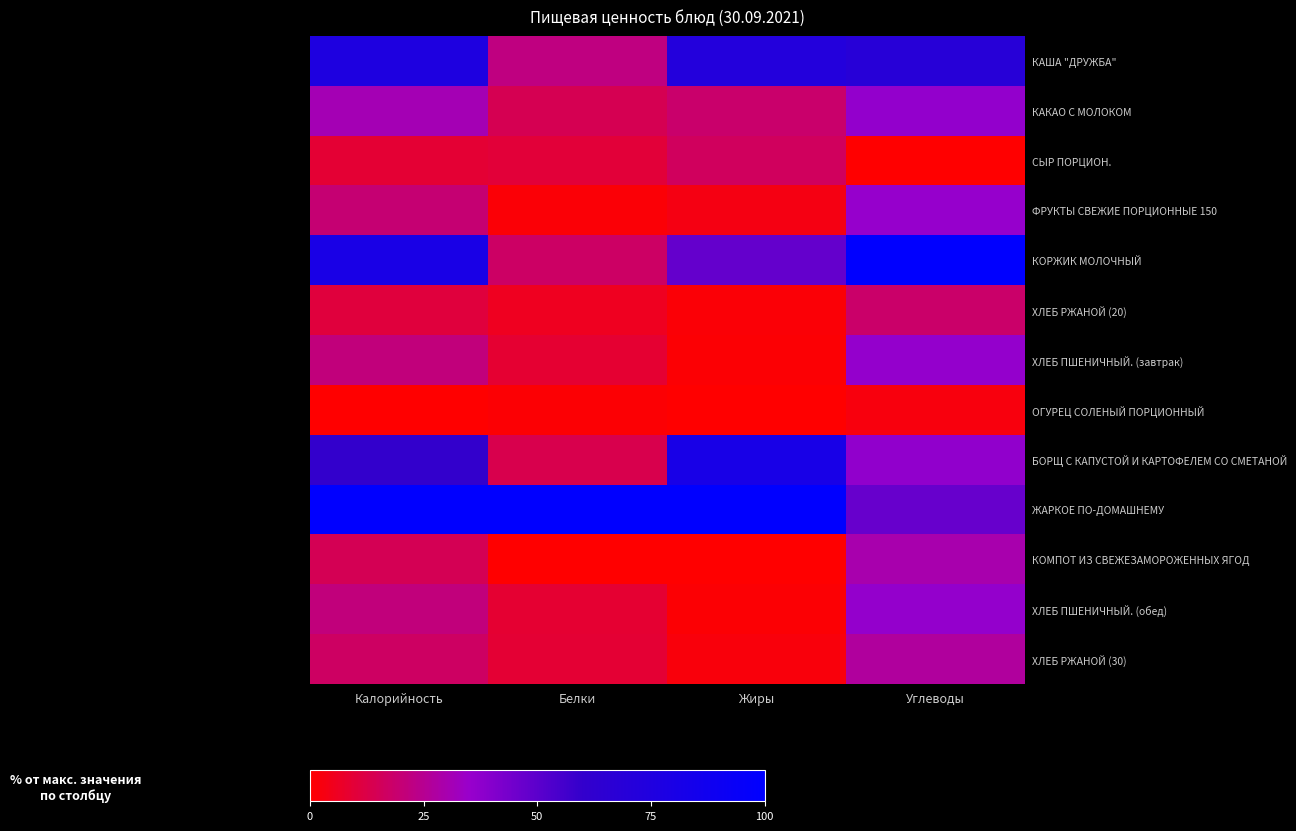

Between Калорийность and Углеводы, which series saw the biggest shift?

ЖАРКОЕ ПО-ДОМАШНЕМУ